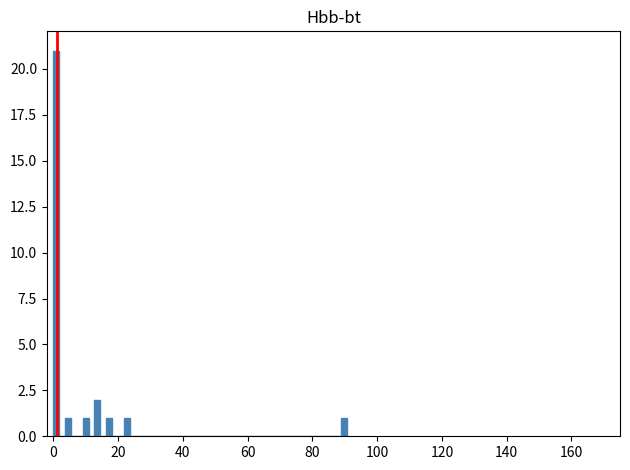

Read against the x-axis, roughly where is the centre of the tallest bar?

0